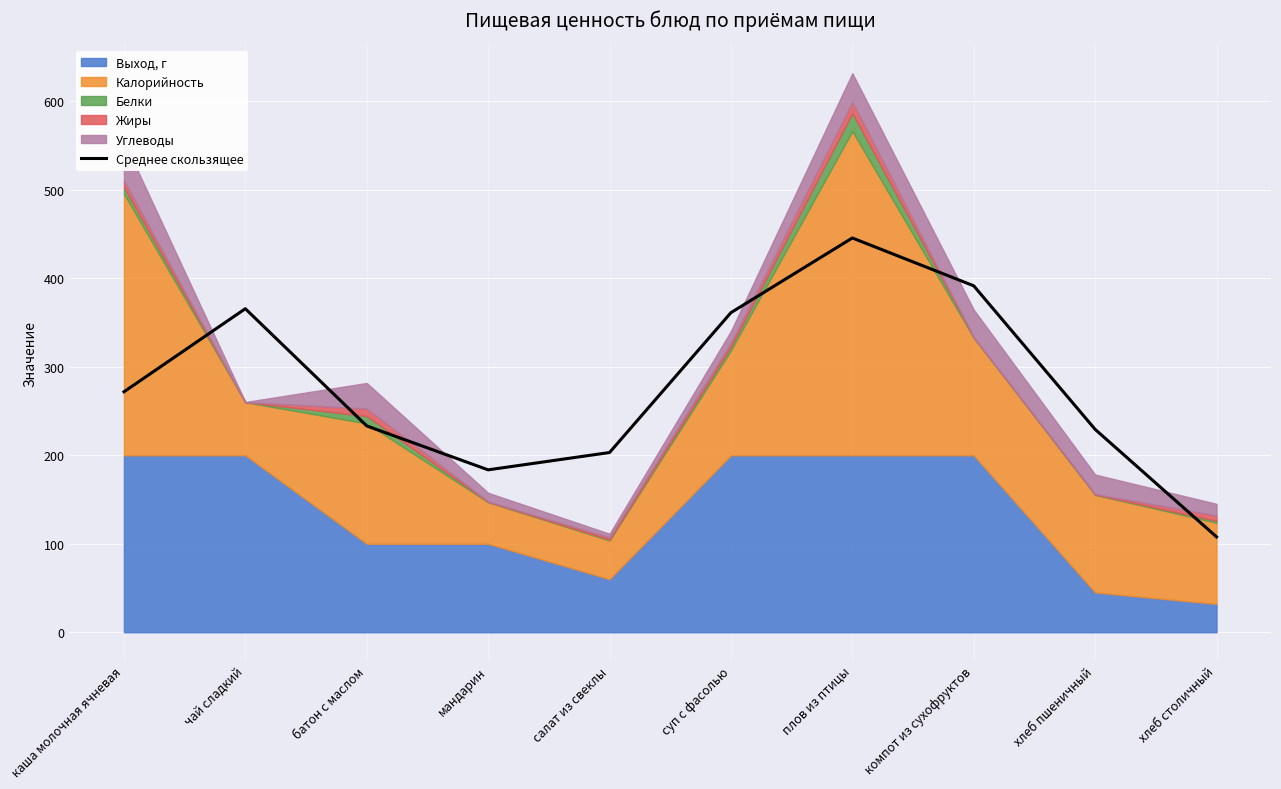

What is the change in value from каша молочная ячневая to хлеб столичный?

-164.0